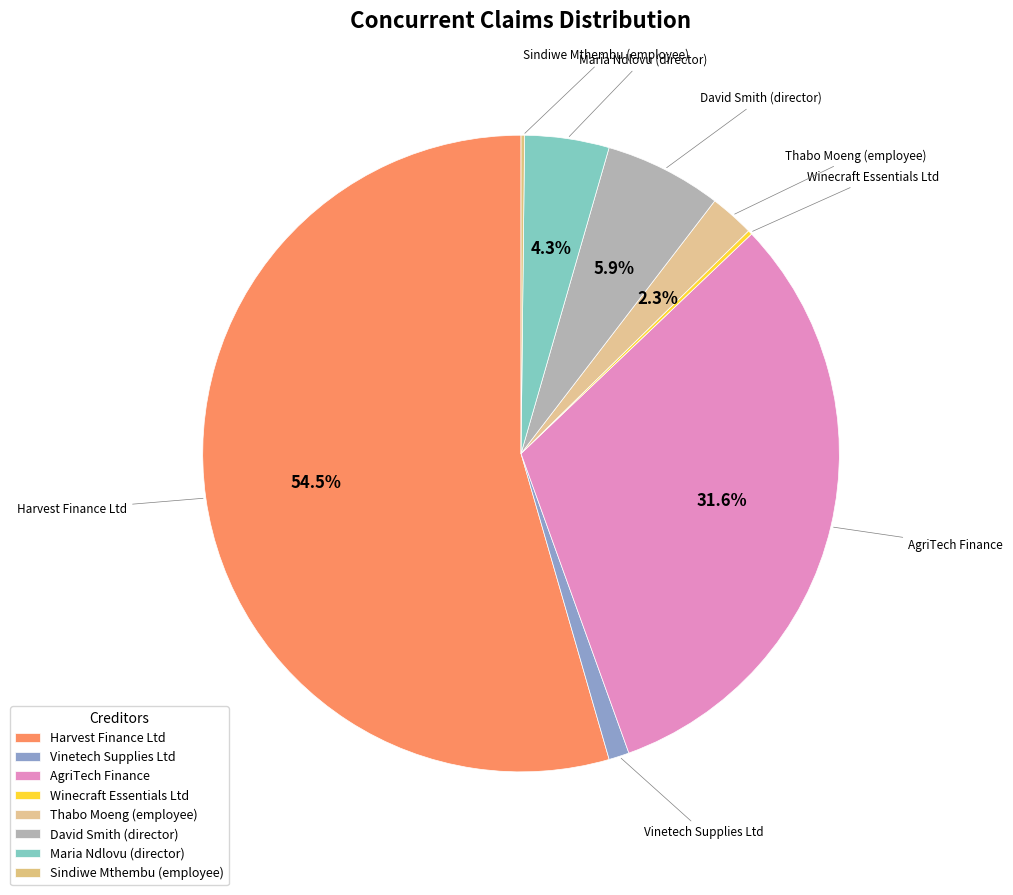

To the nearest percent, what percentage of the pie is Maria Ndlovu (director)?

4%